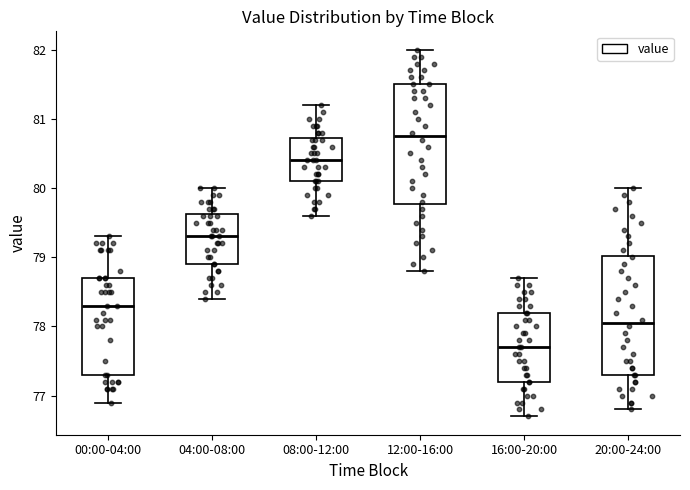

Reading left to right, transcribe this box plot: for each box, give where its median line is, the range the box spans, and where its two whiskers end, as read against the y-axis. The values are not printed on the chart, so give them approximately, as read against the axis.

00:00-04:00: median 78.3, box 77.3 to 78.7, whiskers 76.9 to 79.3
04:00-08:00: median 79.3, box 78.9 to 79.6, whiskers 78.4 to 80.0
08:00-12:00: median 80.4, box 80.1 to 80.7, whiskers 79.6 to 81.2
12:00-16:00: median 80.8, box 79.8 to 81.5, whiskers 78.8 to 82.0
16:00-20:00: median 77.7, box 77.2 to 78.2, whiskers 76.7 to 78.7
20:00-24:00: median 78.1, box 77.3 to 79.0, whiskers 76.8 to 80.0